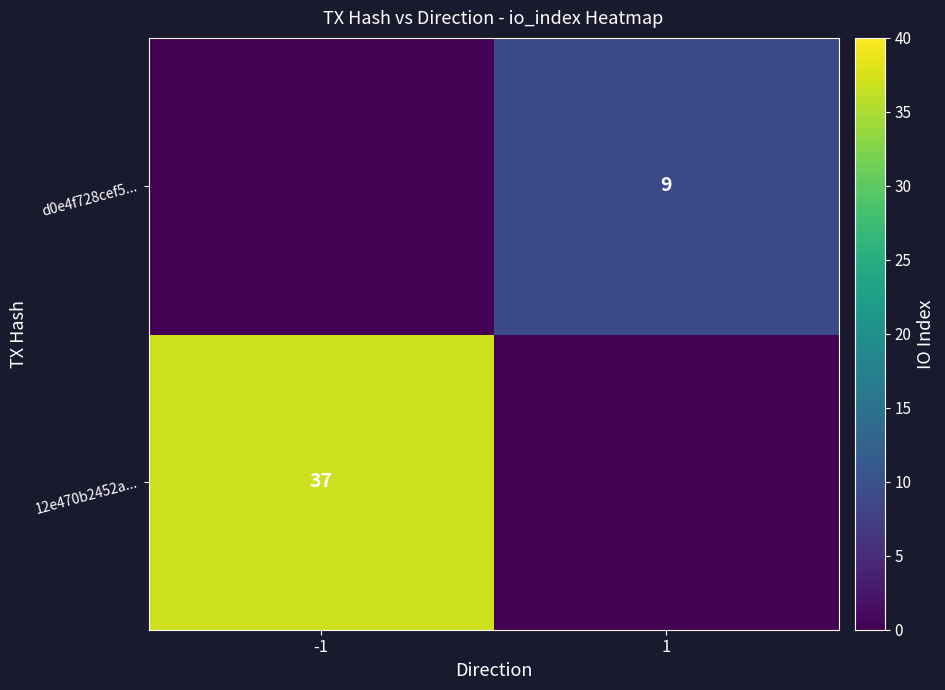

Is it true that d0e4f728cef5... equals 9 at 1?

True